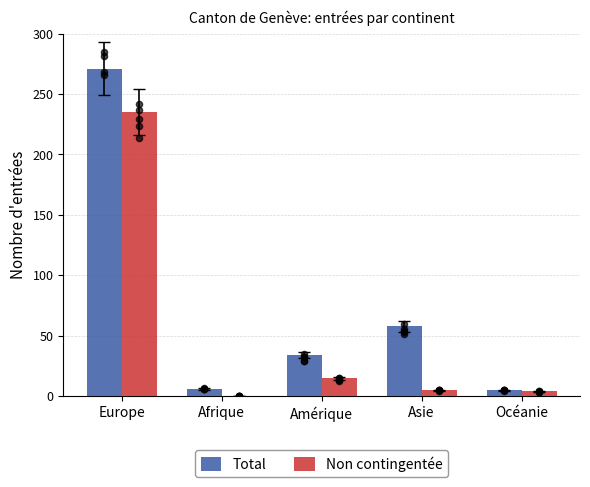

Which series reaches the maximum Y coordinate?

Total